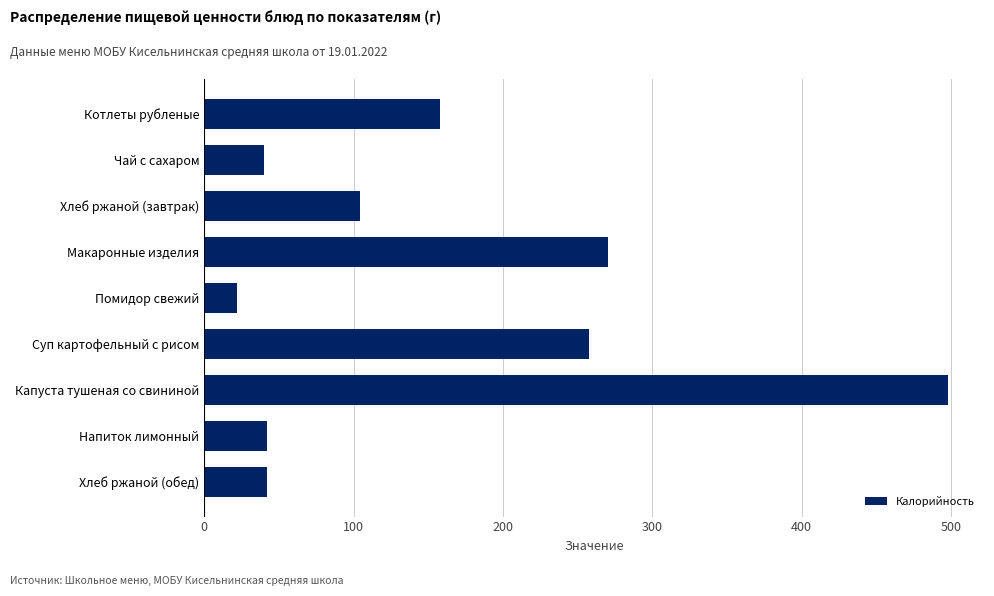

What is the change in value from Чай с сахаром to Капуста тушеная со свининой?

+458.0